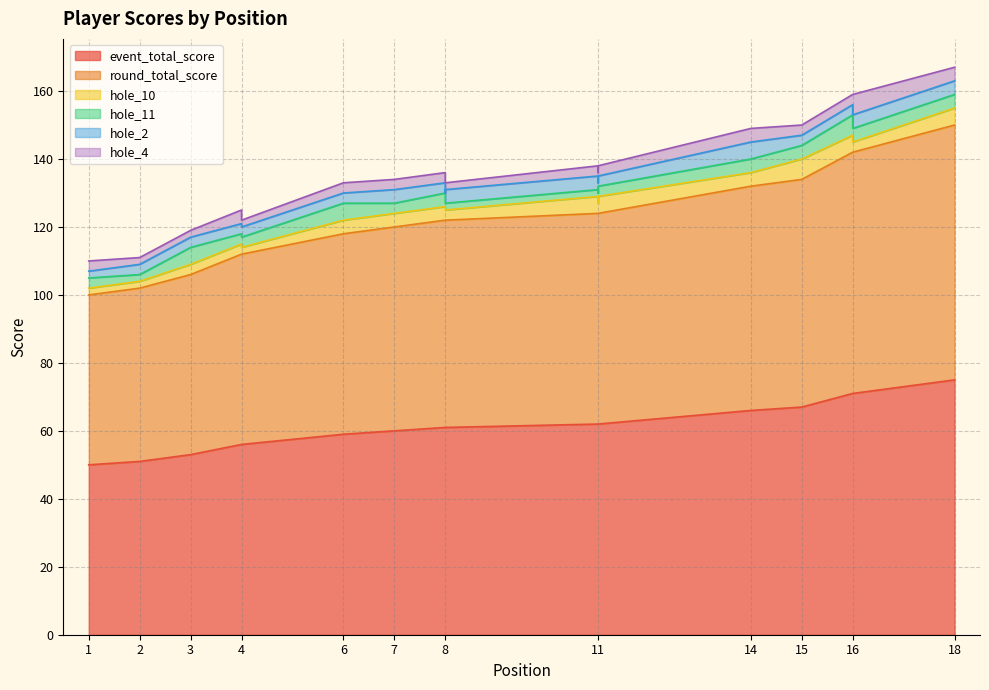

Which category has the highest value in the hole_10 series?

15